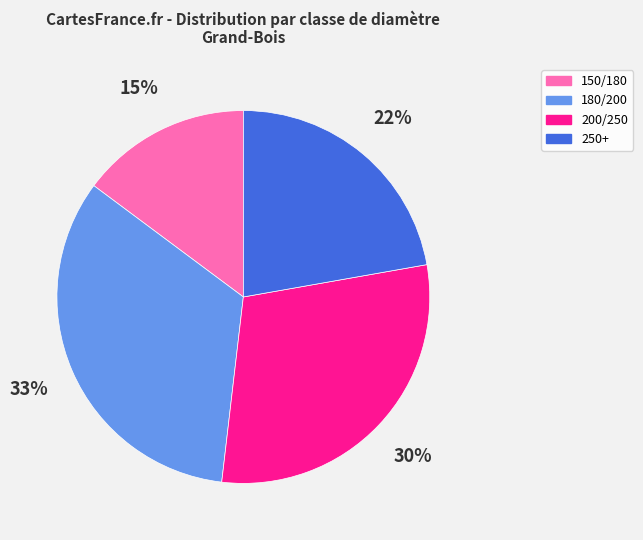

Is there any slice that represents more than half of the pie?

No